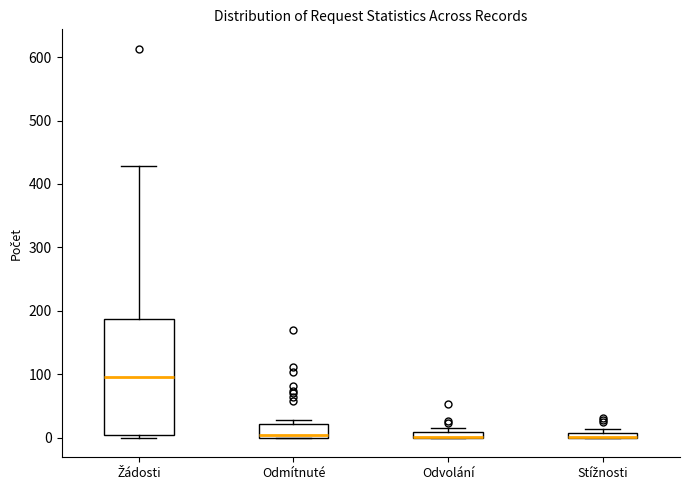

Where is the upper edge of the box for Stížnosti on the y-axis? The values are not printed on the chart, so give them approximately, as read against the axis.

10